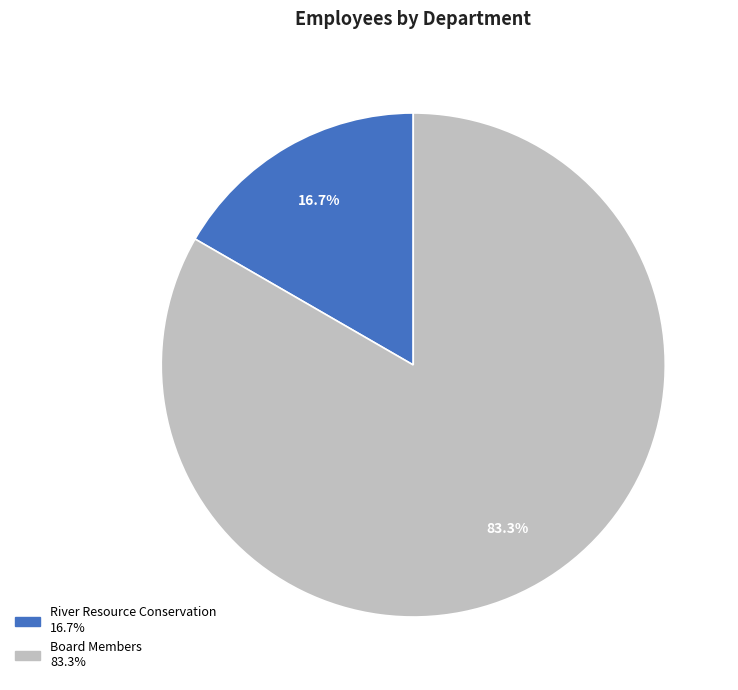

What is the smallest slice in the pie chart?

River Resource Conservation